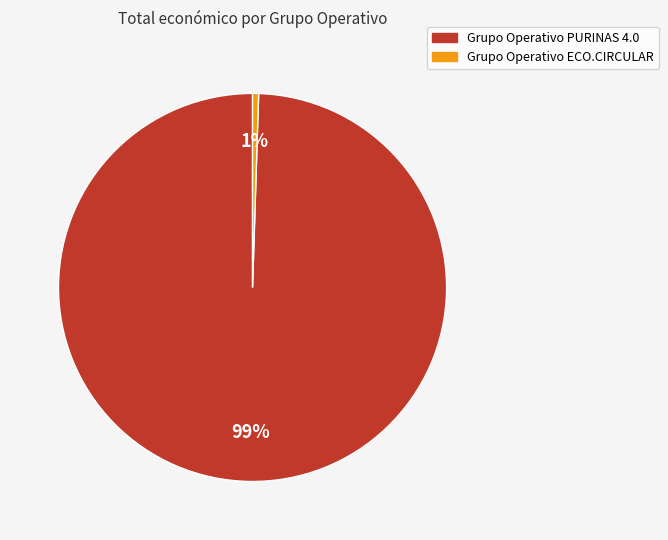

True or false: Grupo Operativo ECO.CIRCULAR accounts for 11% of the total.

False